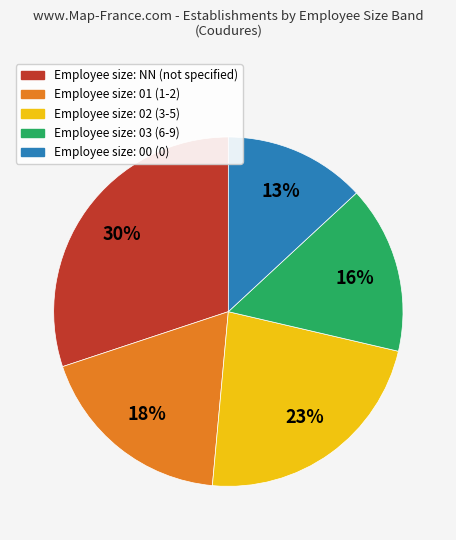

Which slice is the smallest?

Employee size: 00 (0)